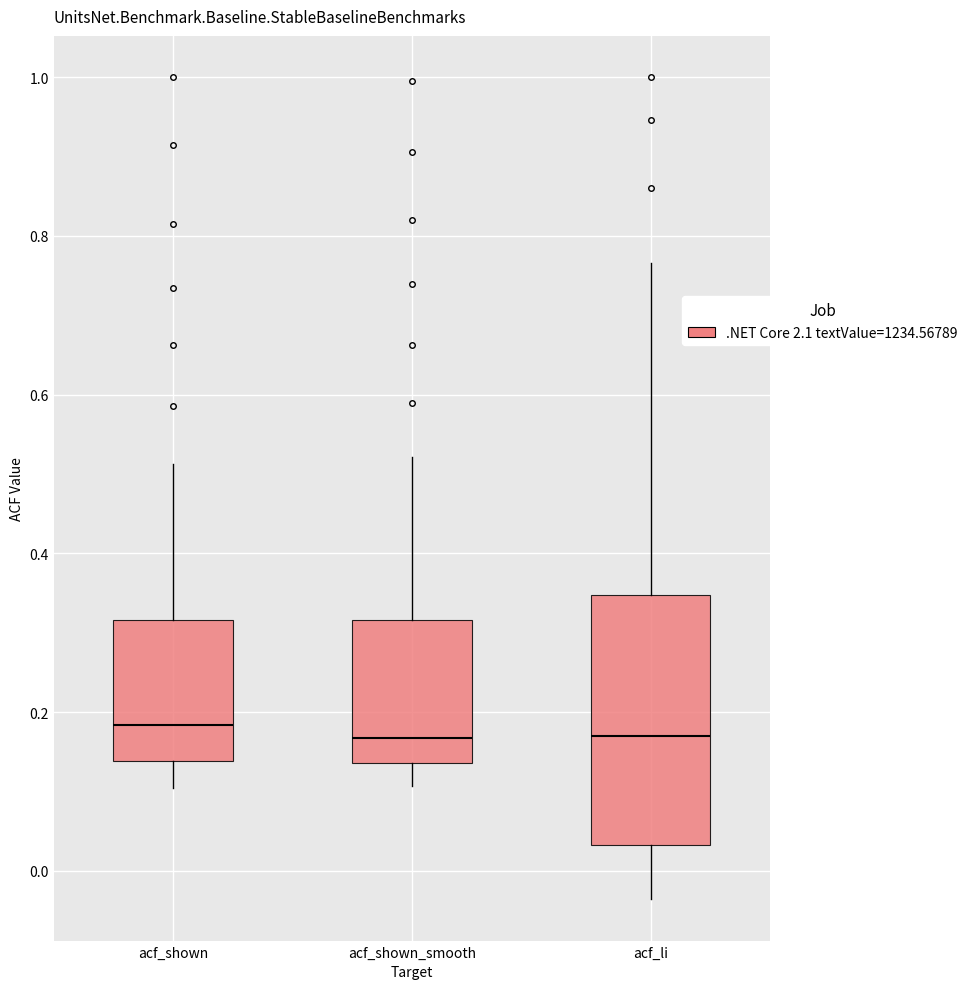

Where does the lower whisker of the box for acf_shown end on the y-axis? The values are not printed on the chart, so give them approximately, as read against the axis.

0.10